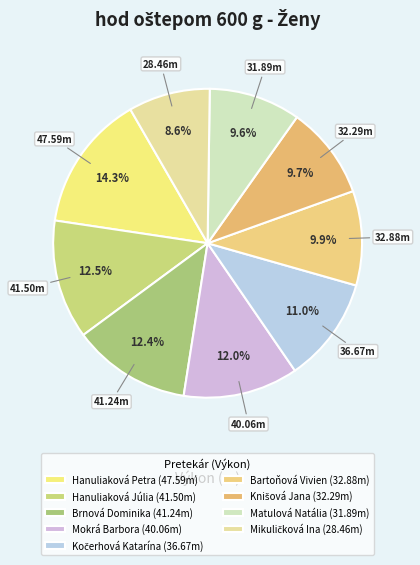

What is the smallest slice in the pie chart?

Mikuličková Ina